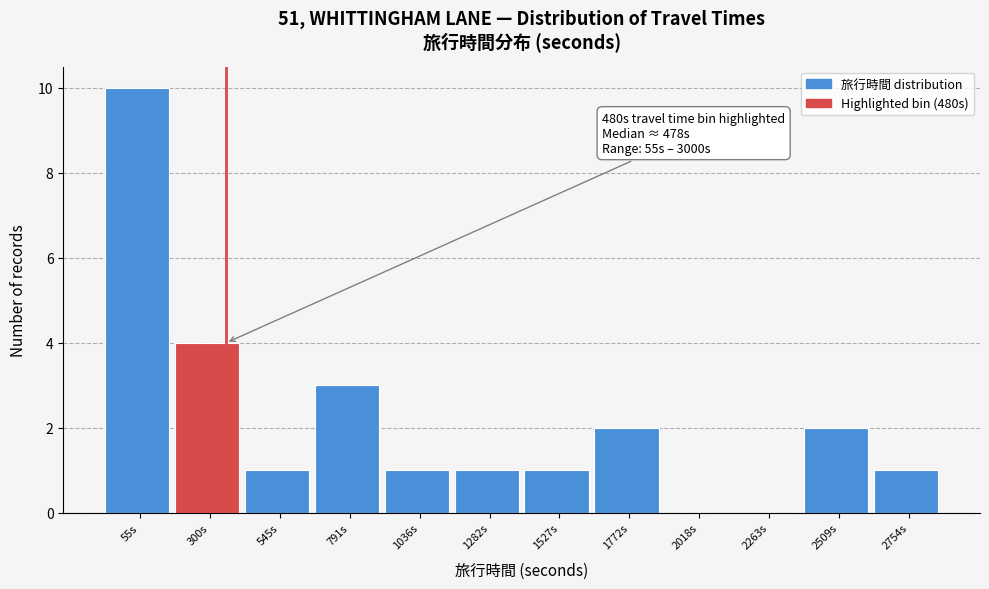

Reading left to right, extract all data points from this chart.

55s=10	300s=4	545s=1	791s=3	1036s=1	1282s=1	1527s=1	1772s=2	2018s=0	2263s=0	2509s=2	2754s=1